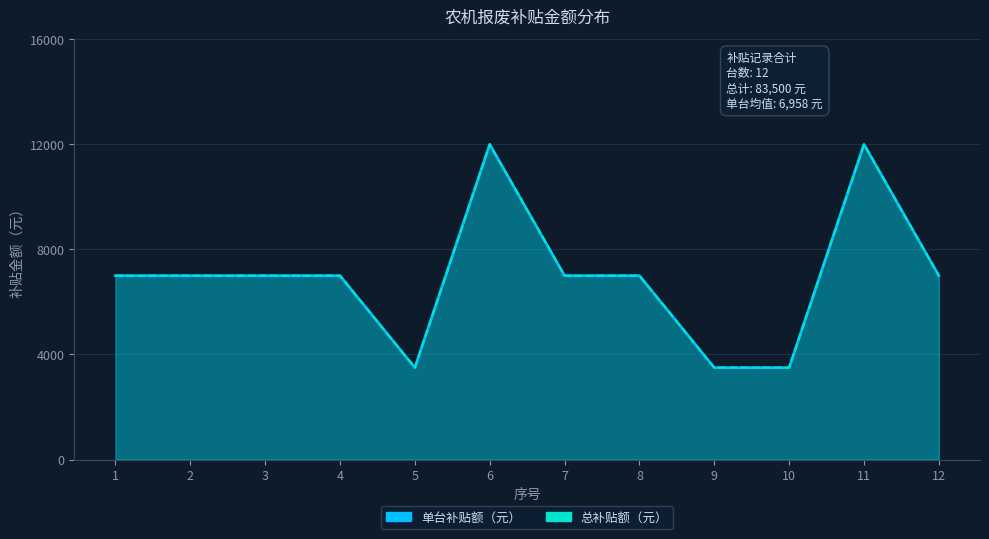

True or false: 单台补贴额（元） and 总补贴额（元） cross at least once.

False